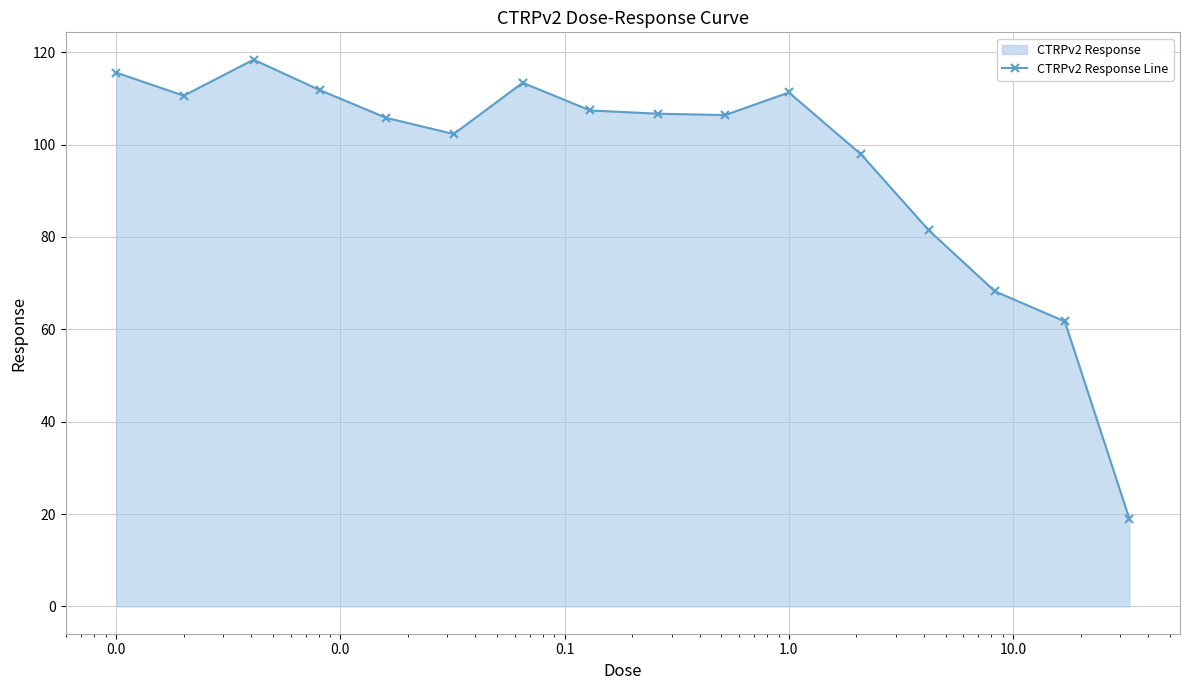

Does the chart display data point markers on the line(s)?

Yes